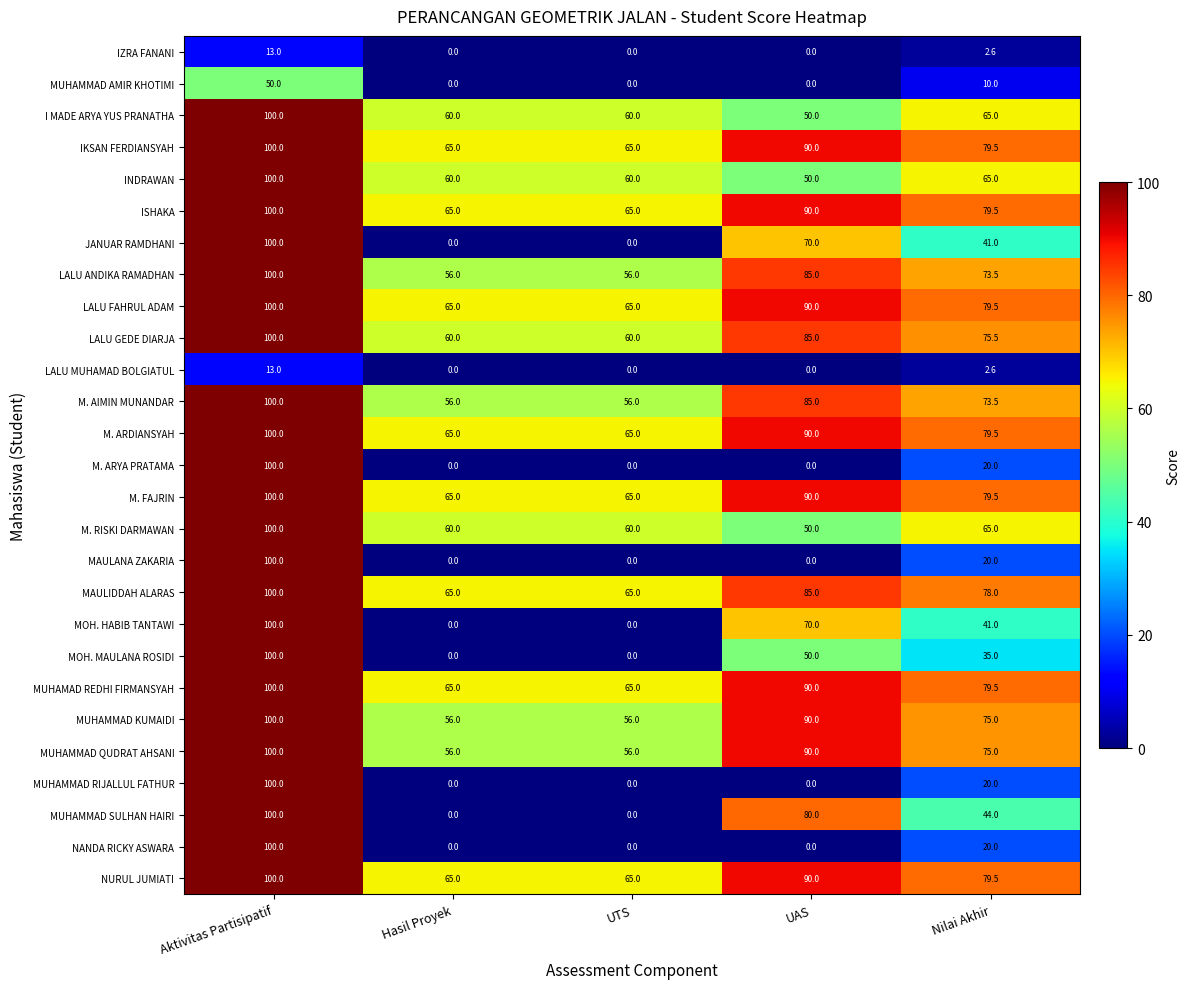

What is the total value across all series at UTS?

984.0